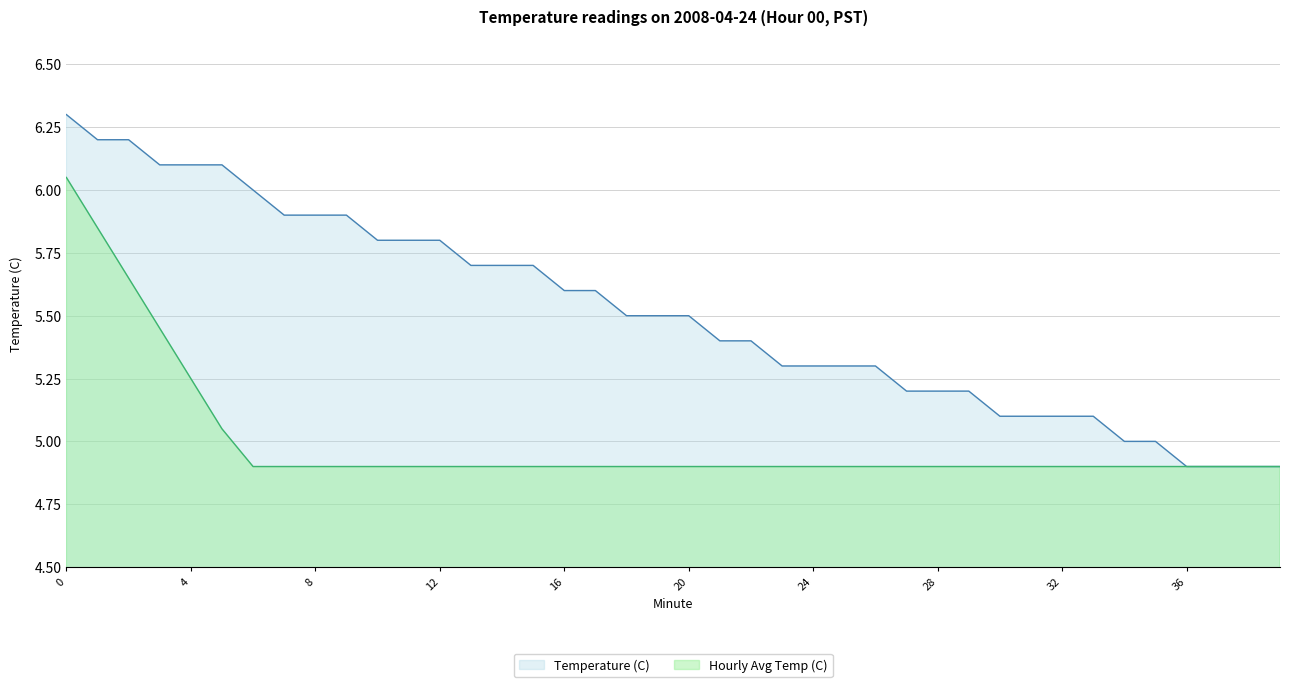

Does the chart have visible grid lines?

Yes